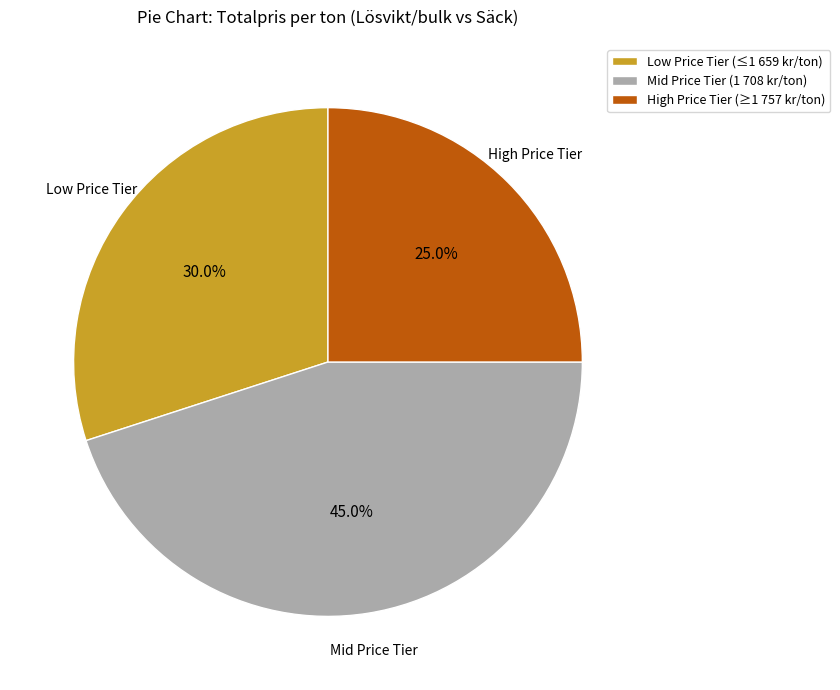

Between Low Price Tier (≤1 659 kr/ton) and Mid Price Tier (1 708 kr/ton), which is larger?

Mid Price Tier (1 708 kr/ton)